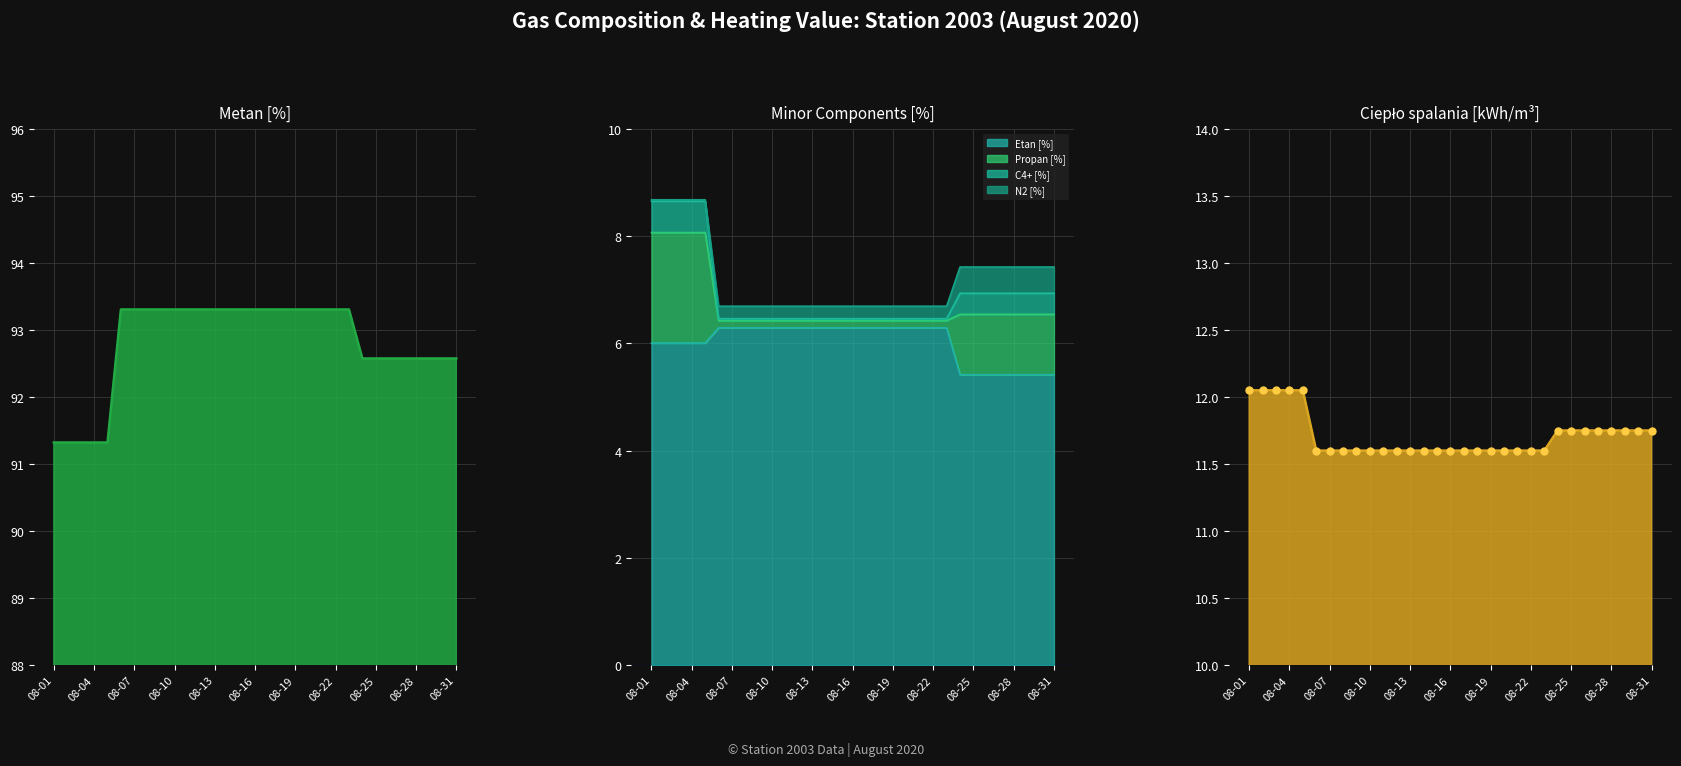

Rank the series at 08-31 from highest to lowest value.

Metan [%], Cieplo spalania [kWh/m3], Propan [%], Etan [%]